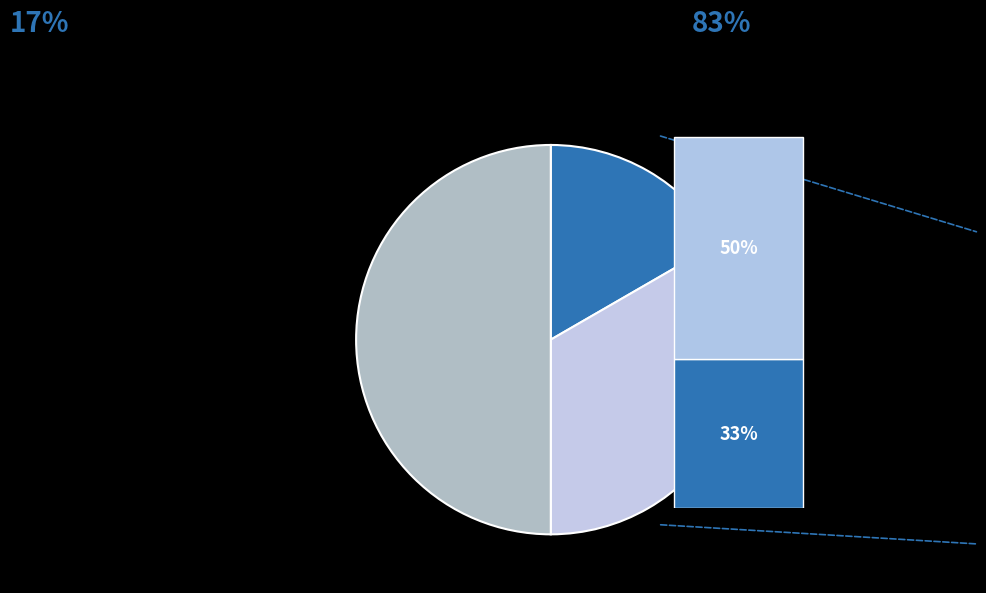

True or false: A accounts for 4% of the total.

False